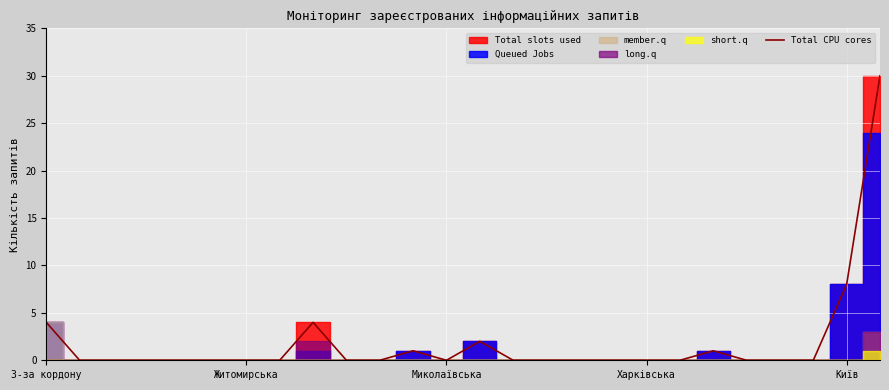

What position from the right is 14?

12